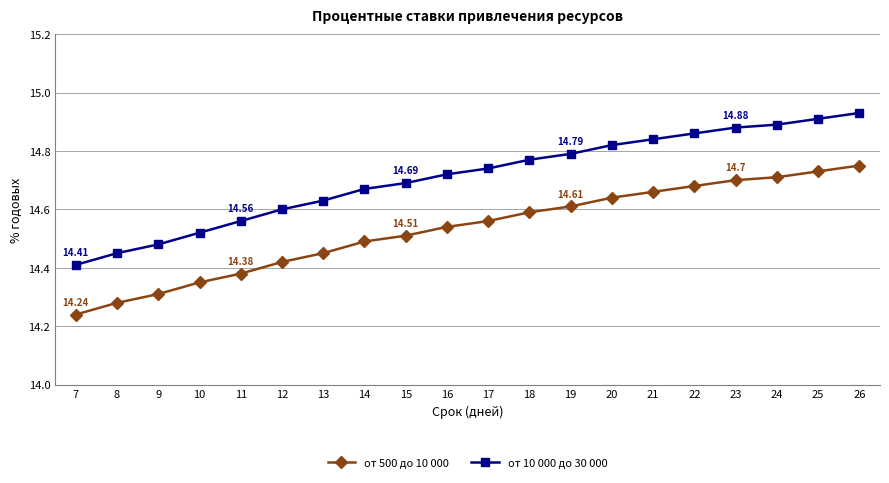

Which series has the largest total across all categories?

от 10 000 до 30 000